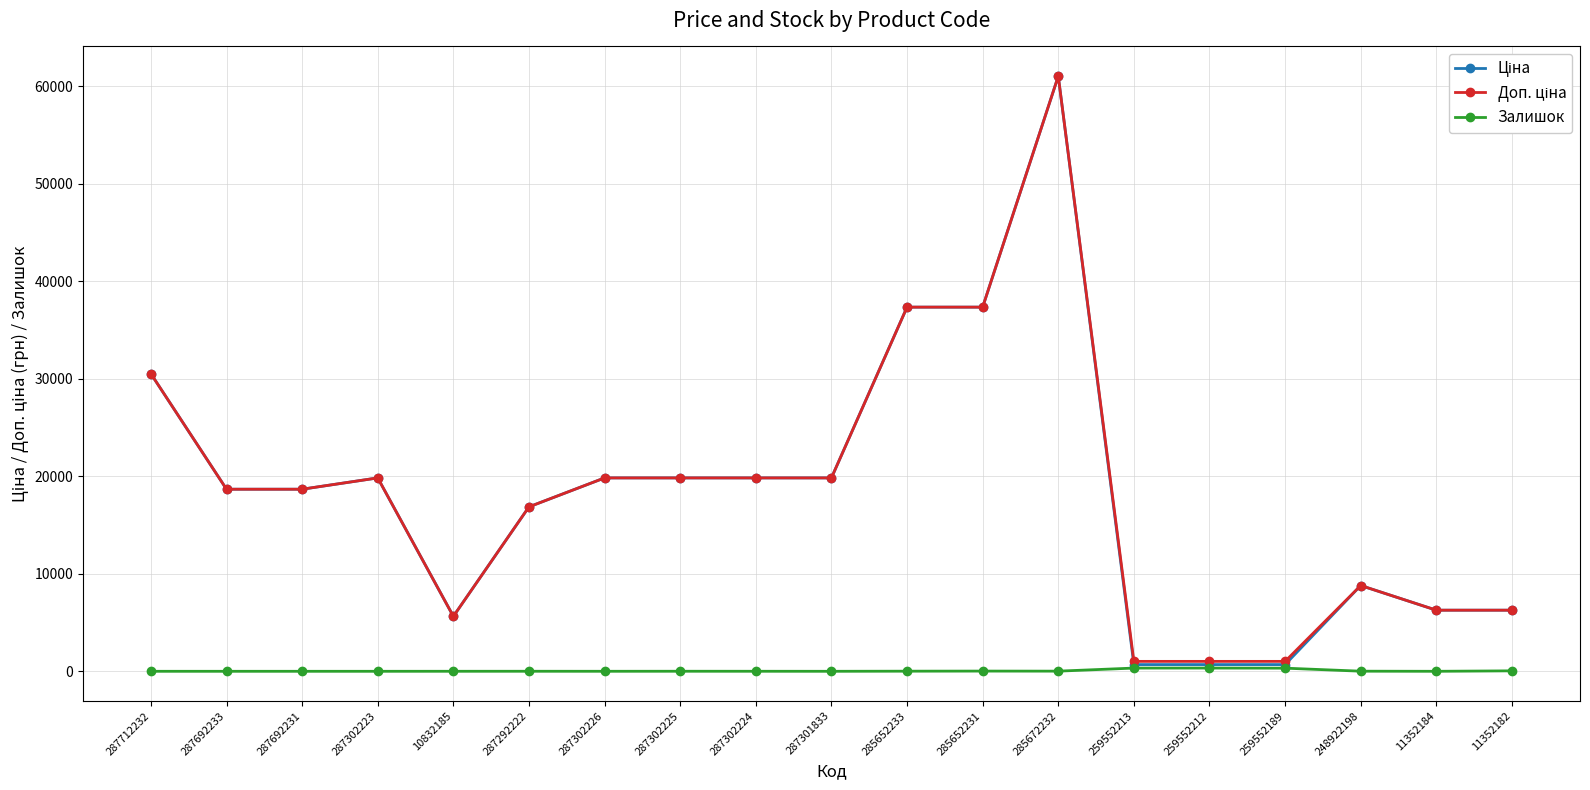

True or false: Залишок has more than 2 points higher than both neighbors.

True